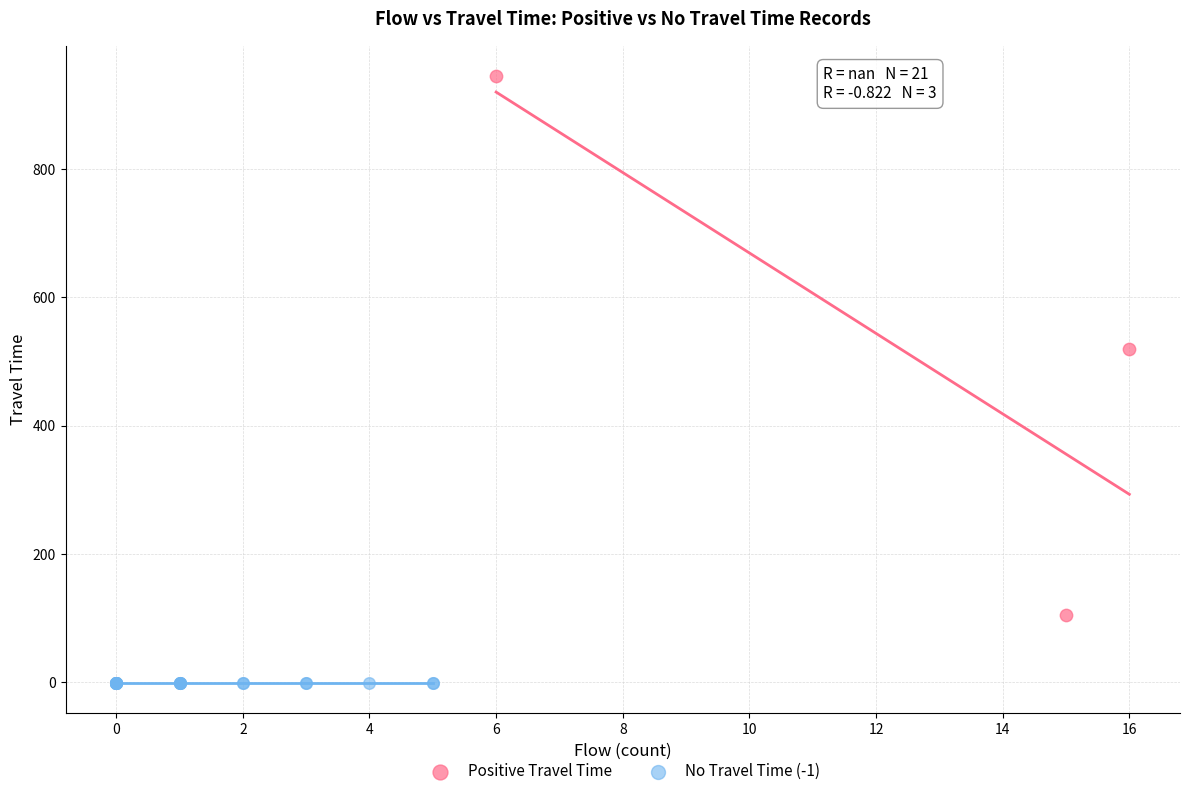

Which series contains the lowest Y value?

No Travel Time (-1)